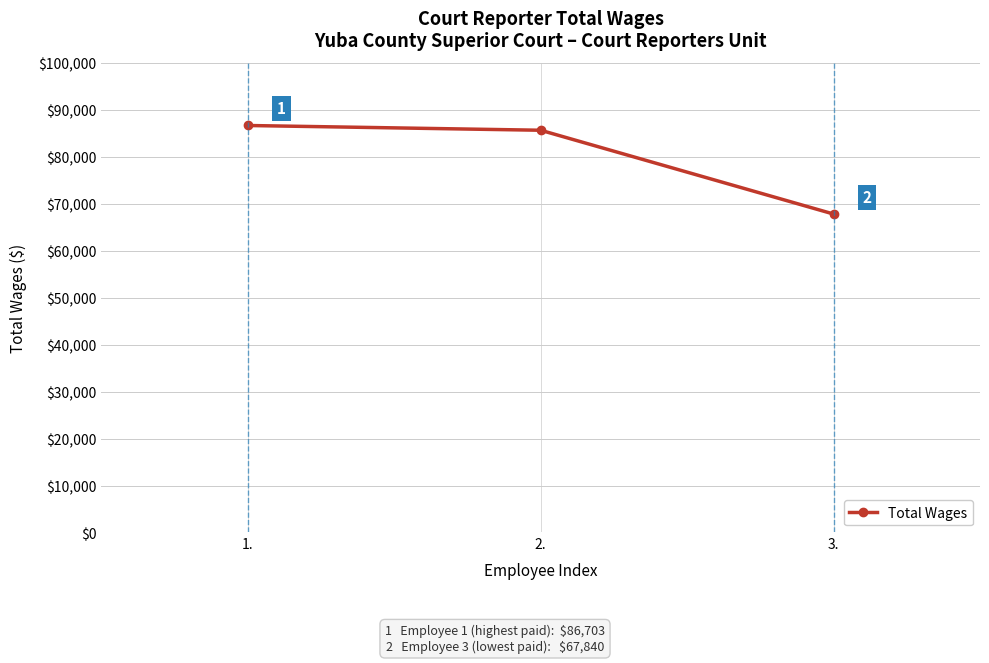

How many lines are shown in the chart?

1